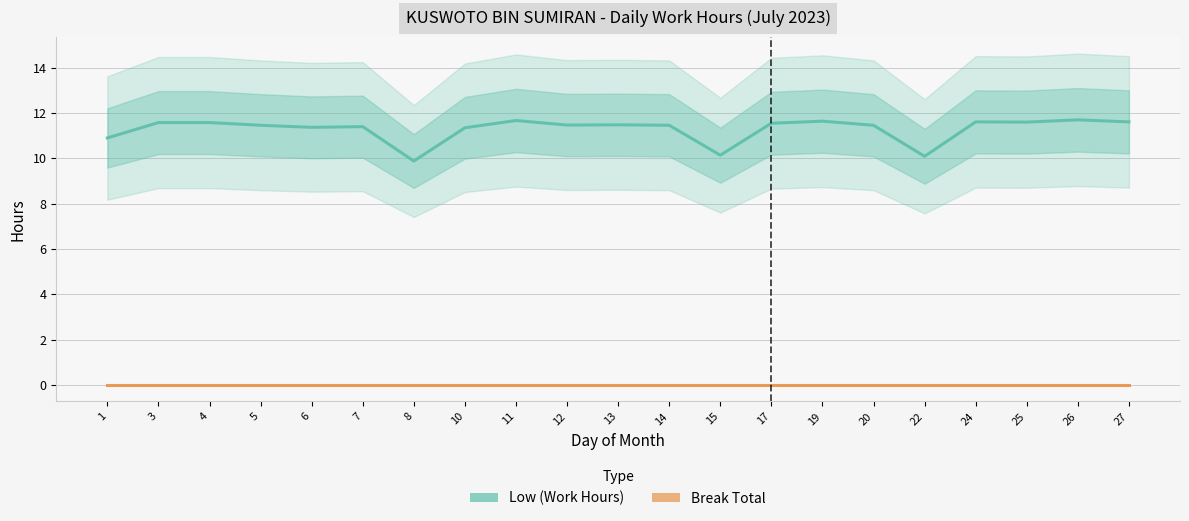

True or false: Low (Work Hours) and Break Total cross at least once.

False